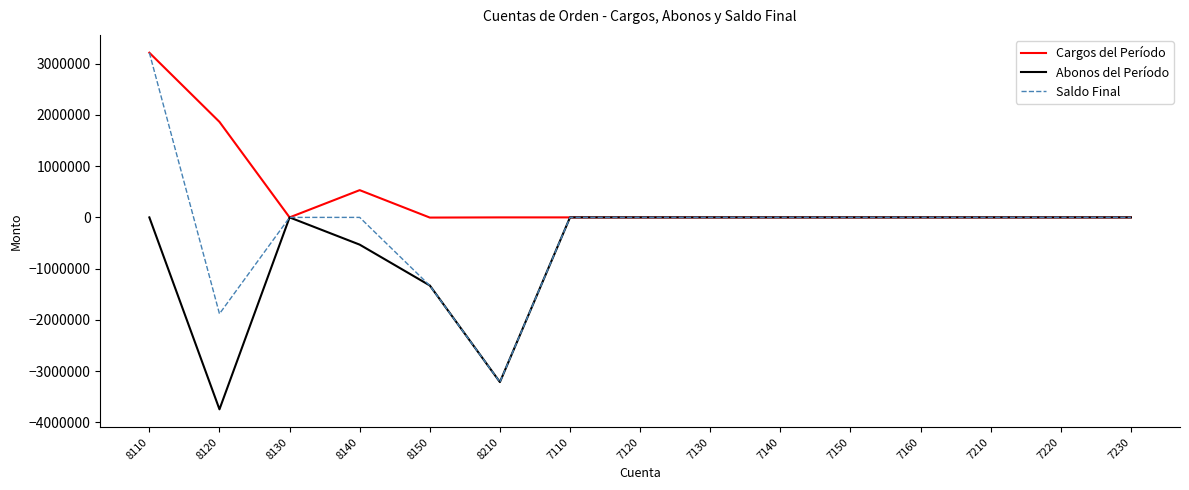

What is the minimum value for Abonos del Período?

-3746996.3